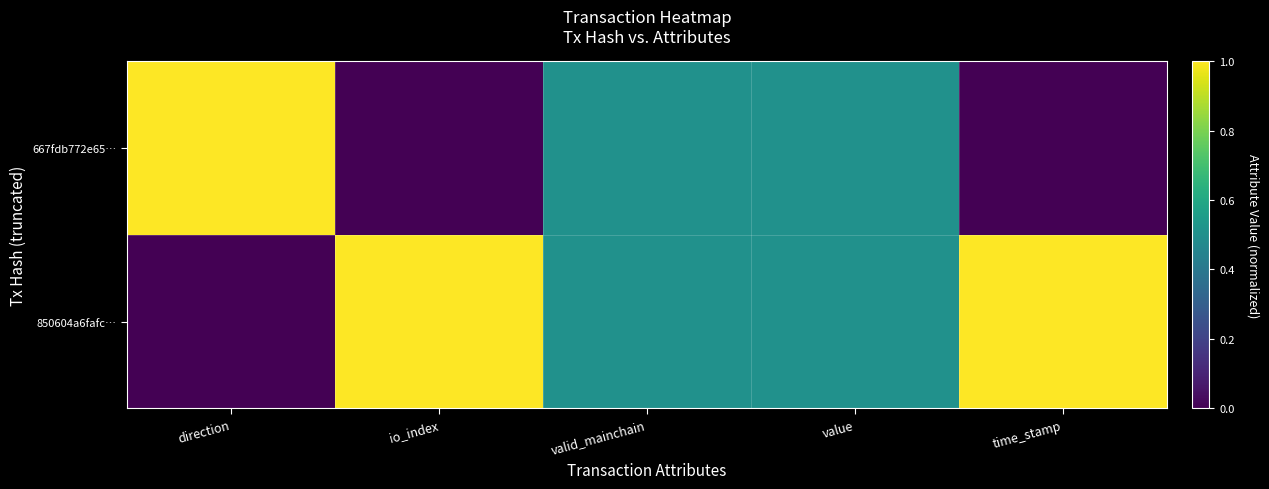

Reading left to right, transcribe all the data shown in this chart.

850604a6fafc…: direction=0.0	io_index=1.0	valid_mainchain=0.5	value=0.5	time_stamp=1.0
667fdb772e65…: direction=1.0	io_index=0.0	valid_mainchain=0.5	value=0.5	time_stamp=0.0